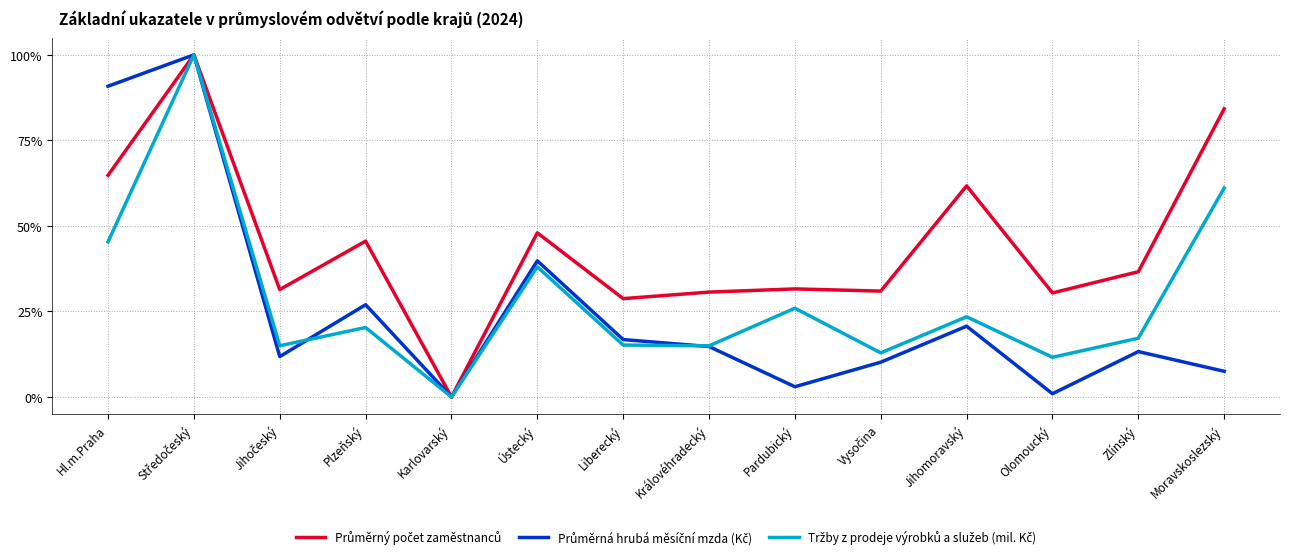

Is this an area chart (filled region under the line)?

No